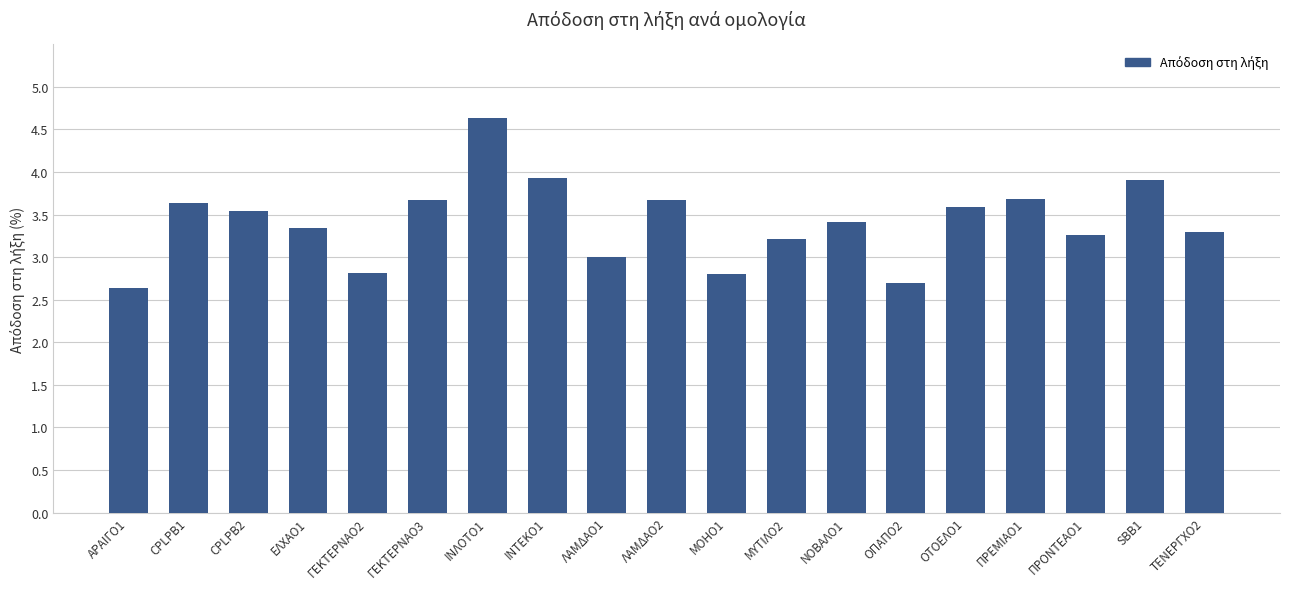

Is it true that the value at CPLPB1 is 1.8?

False